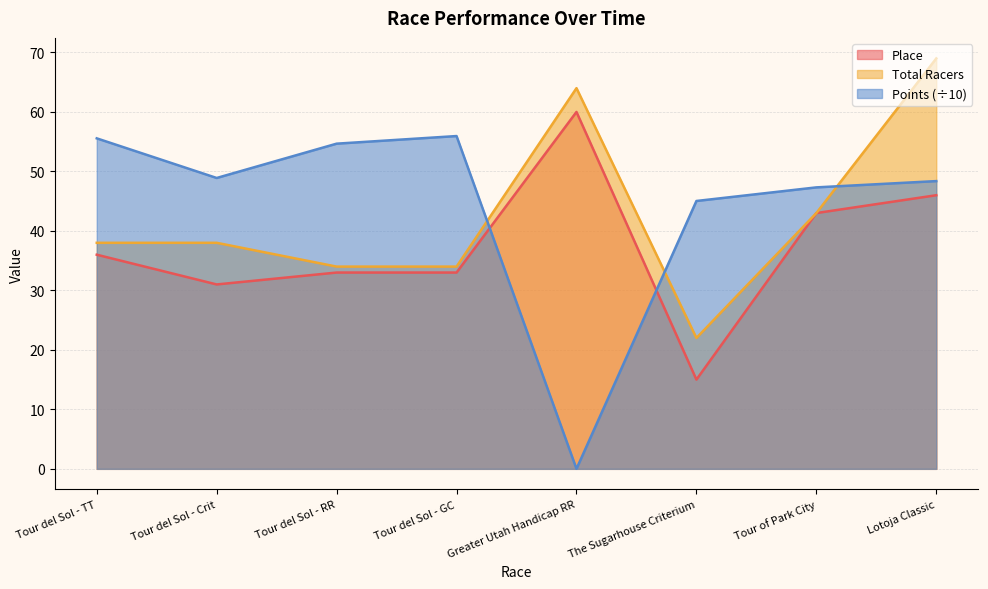

What is the difference between the highest and lowest values at Greater Utah Handicap RR?

64.0